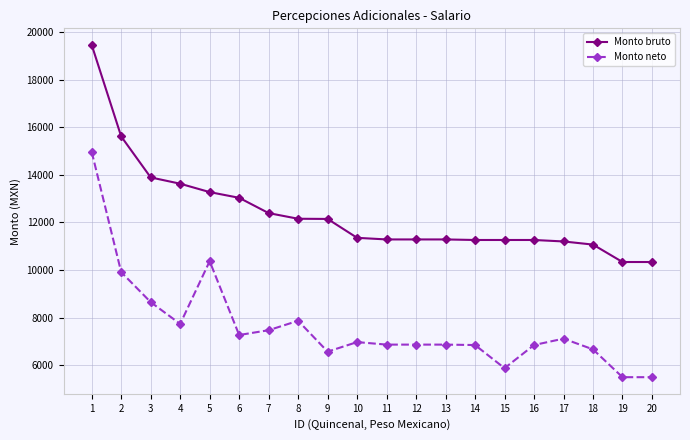

At which label is Monto bruto closest to 14898?

2